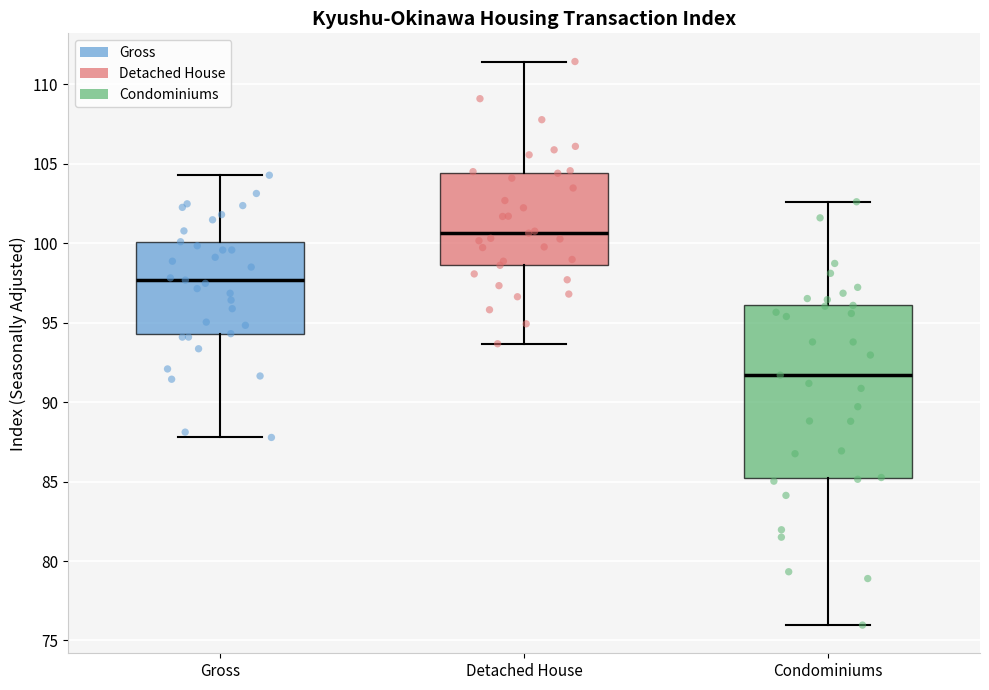

Which box has the highest median line?

Detached House